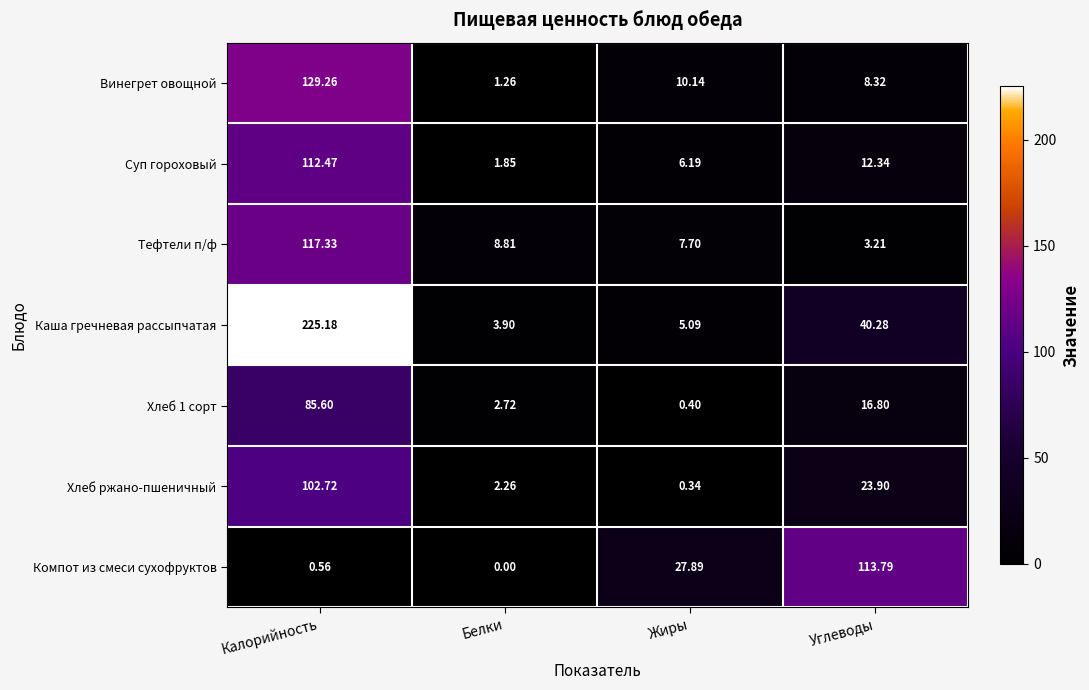

Rank the categories by Винегрет овощной value from lowest to highest.

Белки, Углеводы, Жиры, Калорийность